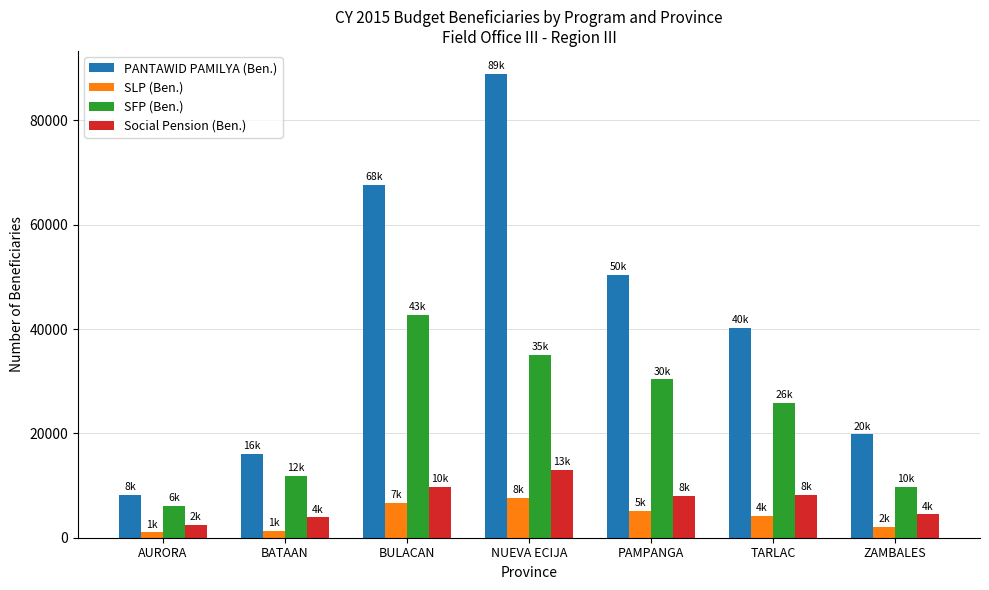

Read the SLP (Ben.) value at TARLAC.

4132